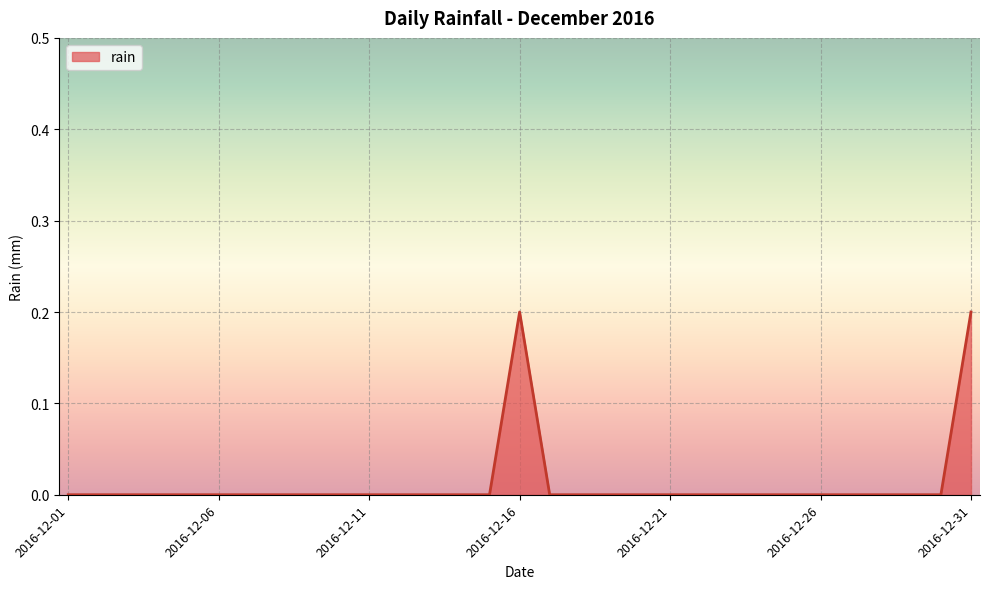

What is the difference between the maximum and minimum values?

0.2